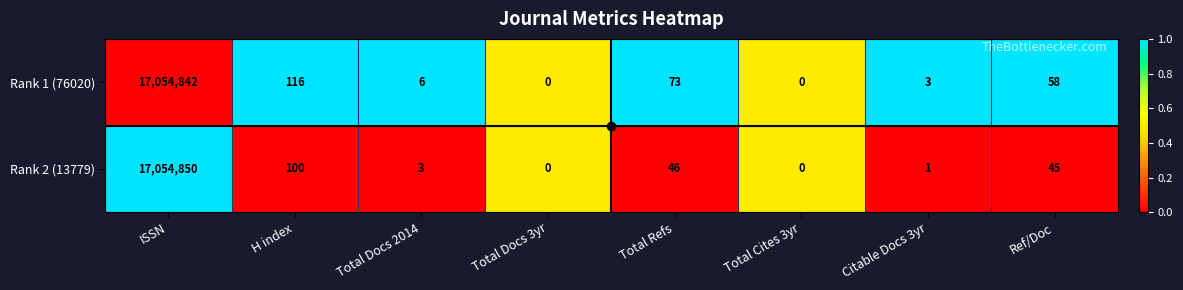

True or false: Rank 2 (13779) has a value of 5 at Total Docs 2014.

False